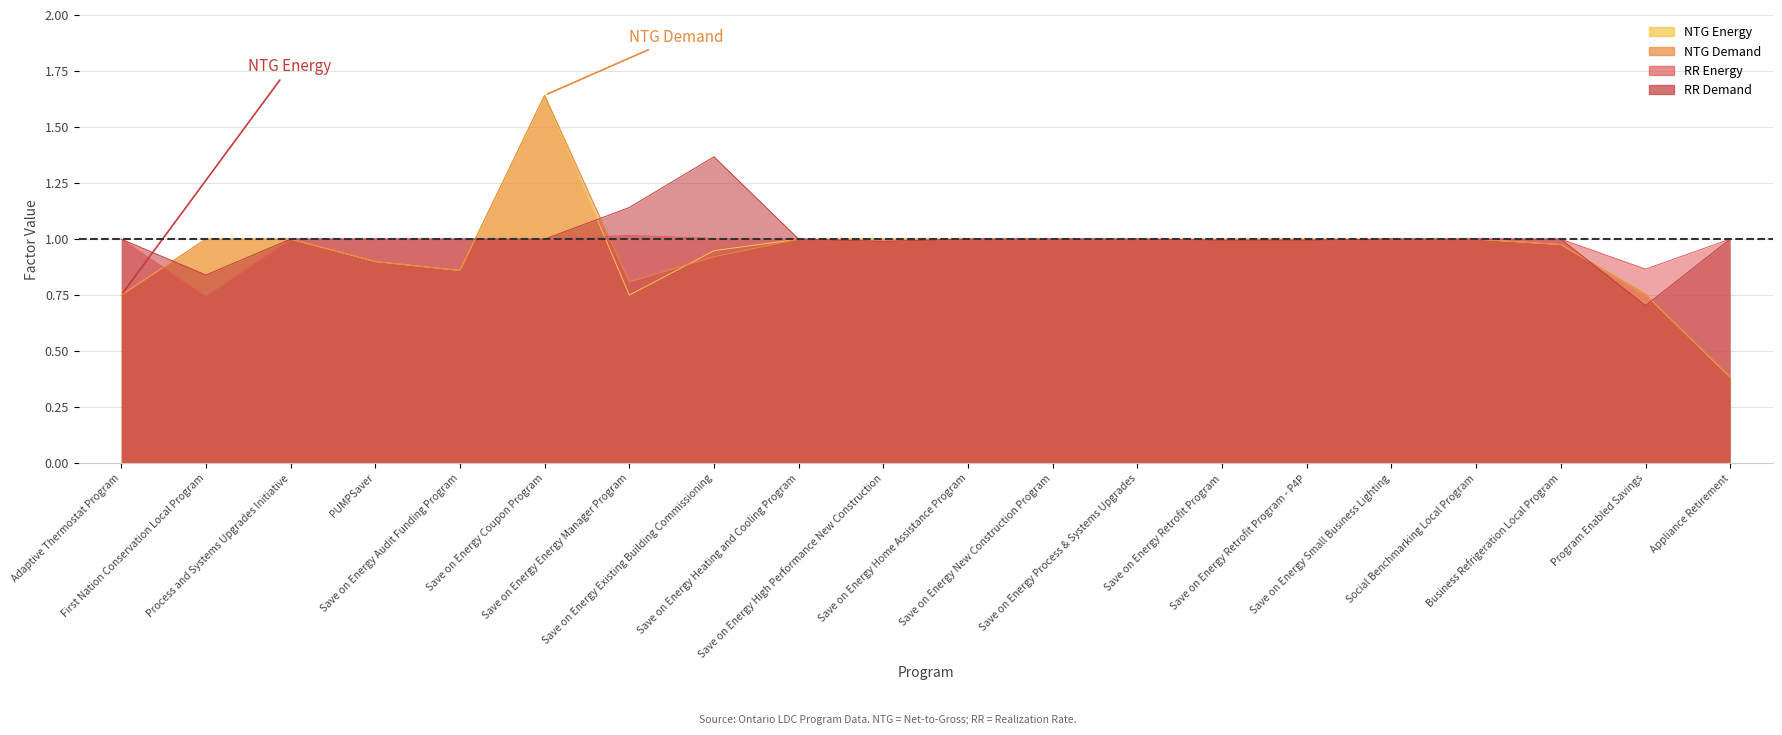

The RR Energy series shows 0.9 at Program Enabled Savings. True or false?

True